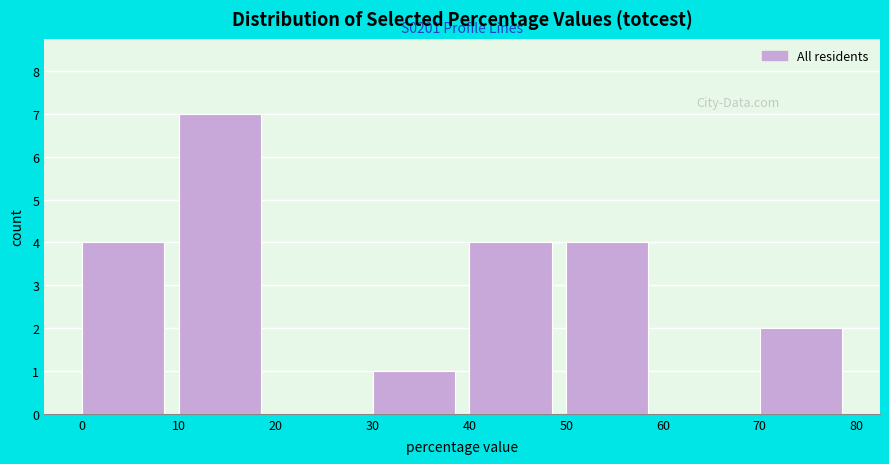

Which range on the x-axis has the tallest bar?

10 to 20